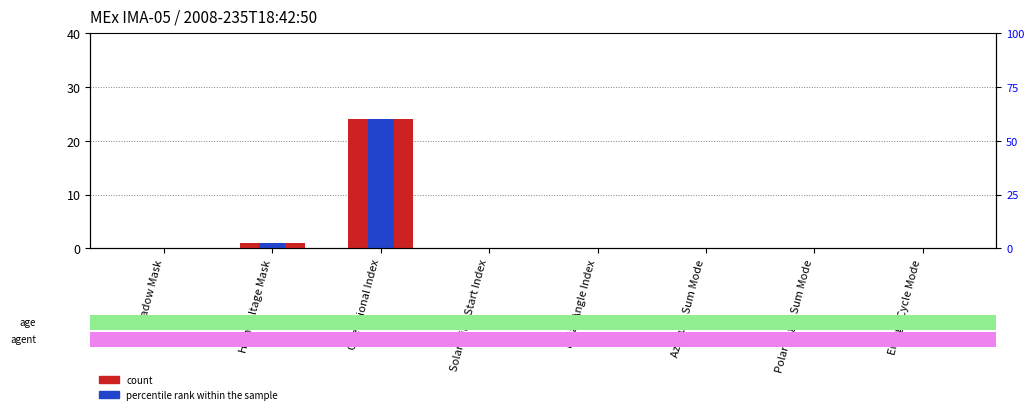

What is the difference between the maximum and minimum values in the percentile rank within the sample series?

24